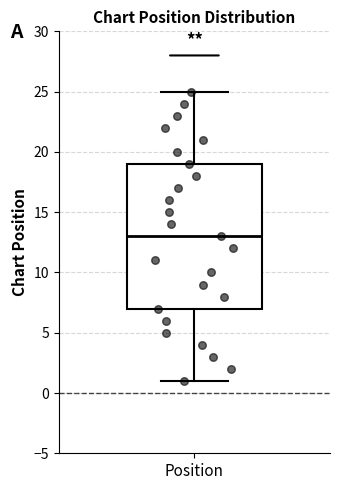

Transcribe this box plot: give where the median line is, the range the box spans, and where the two whiskers end, as read against the y-axis. The values are not printed on the chart, so give them approximately, as read against the axis.

median 13, box 7 to 19, whiskers 1 to 25